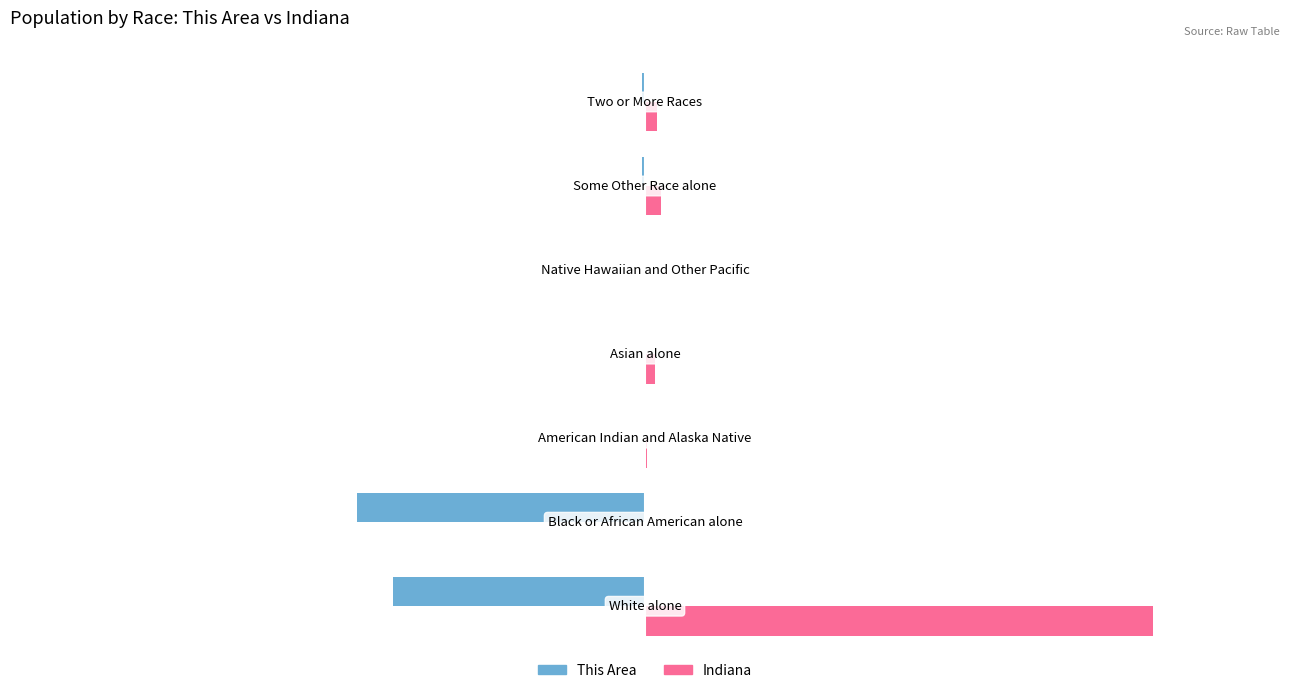

Which series has the largest total across all categories?

Indiana